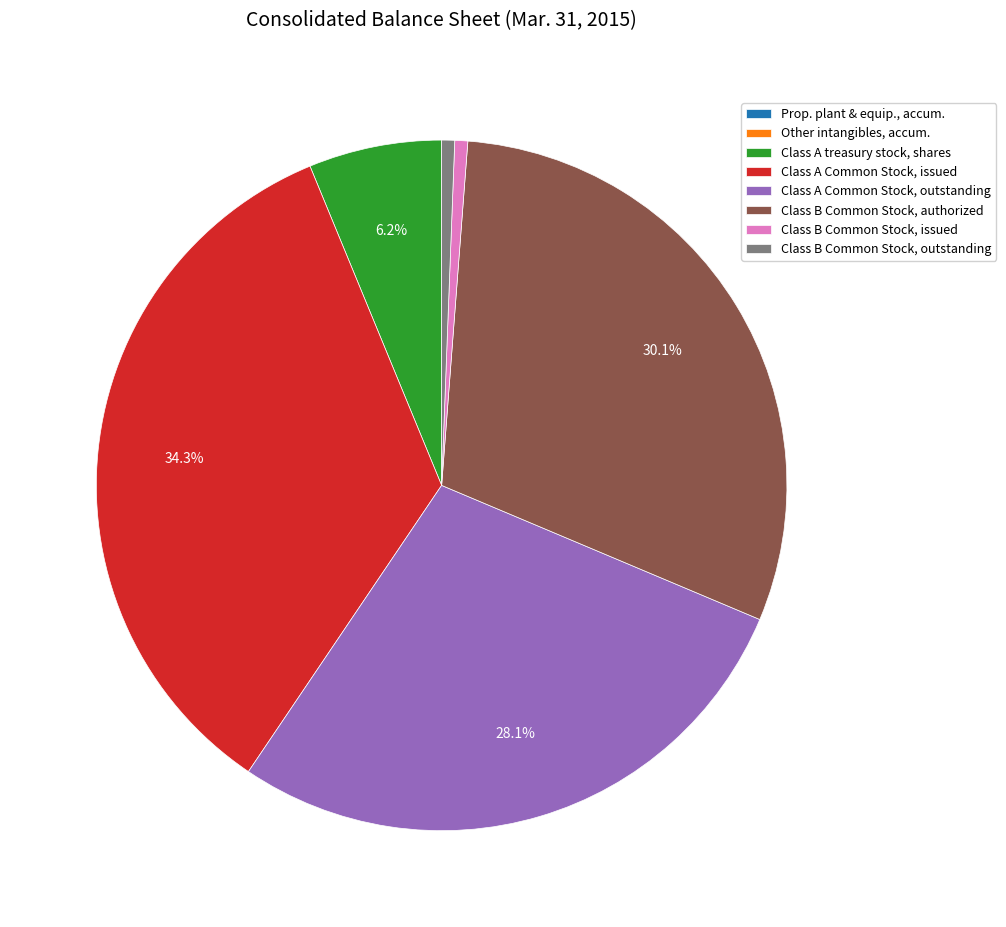

Between Class B Common Stock, issued and Class A Common Stock, outstanding, which is larger?

Class A Common Stock, outstanding